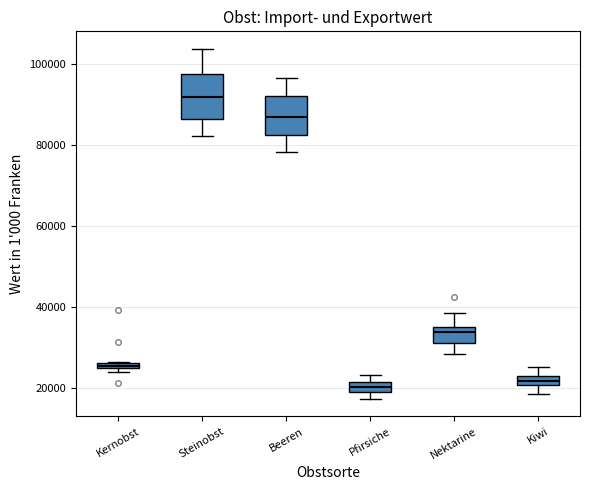

Where does the upper whisker of the box for Nektarine end on the y-axis? The values are not printed on the chart, so give them approximately, as read against the axis.

38000